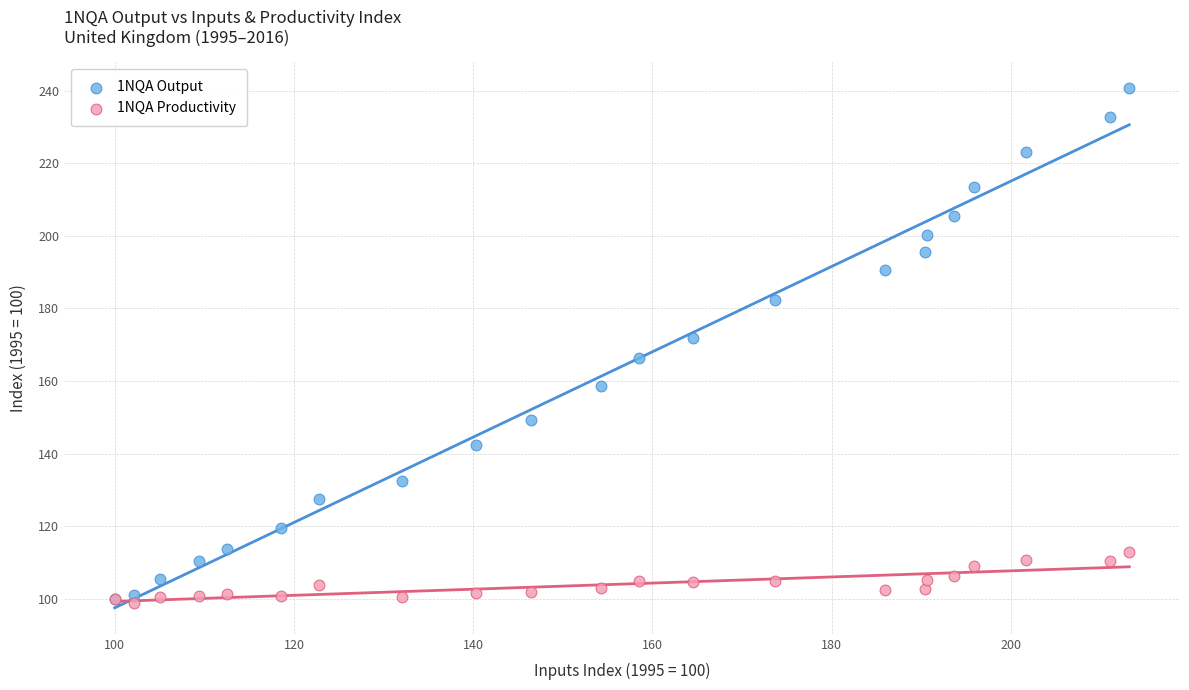

Which series has the widest spread of Y values?

1NQA Output